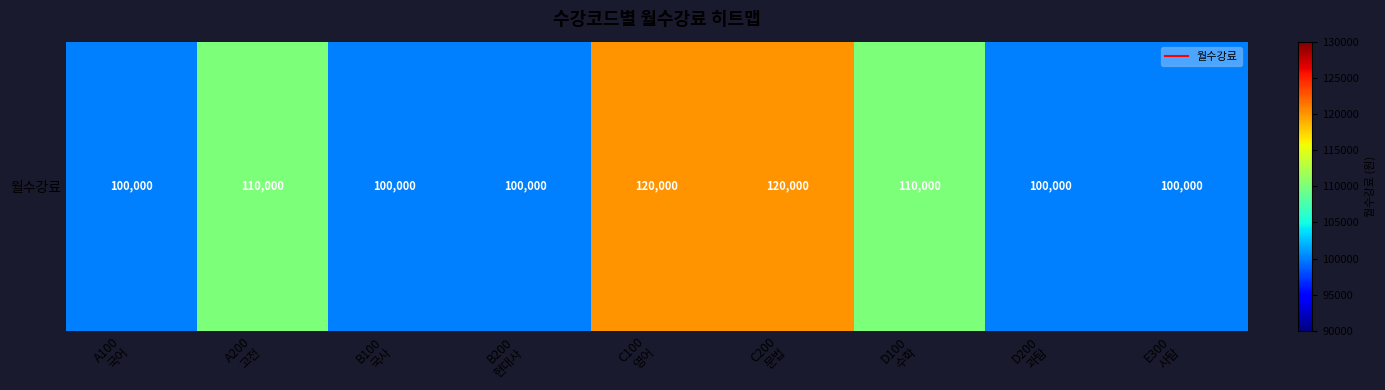

At which category does the chart reach its minimum across all series?

A100
국어